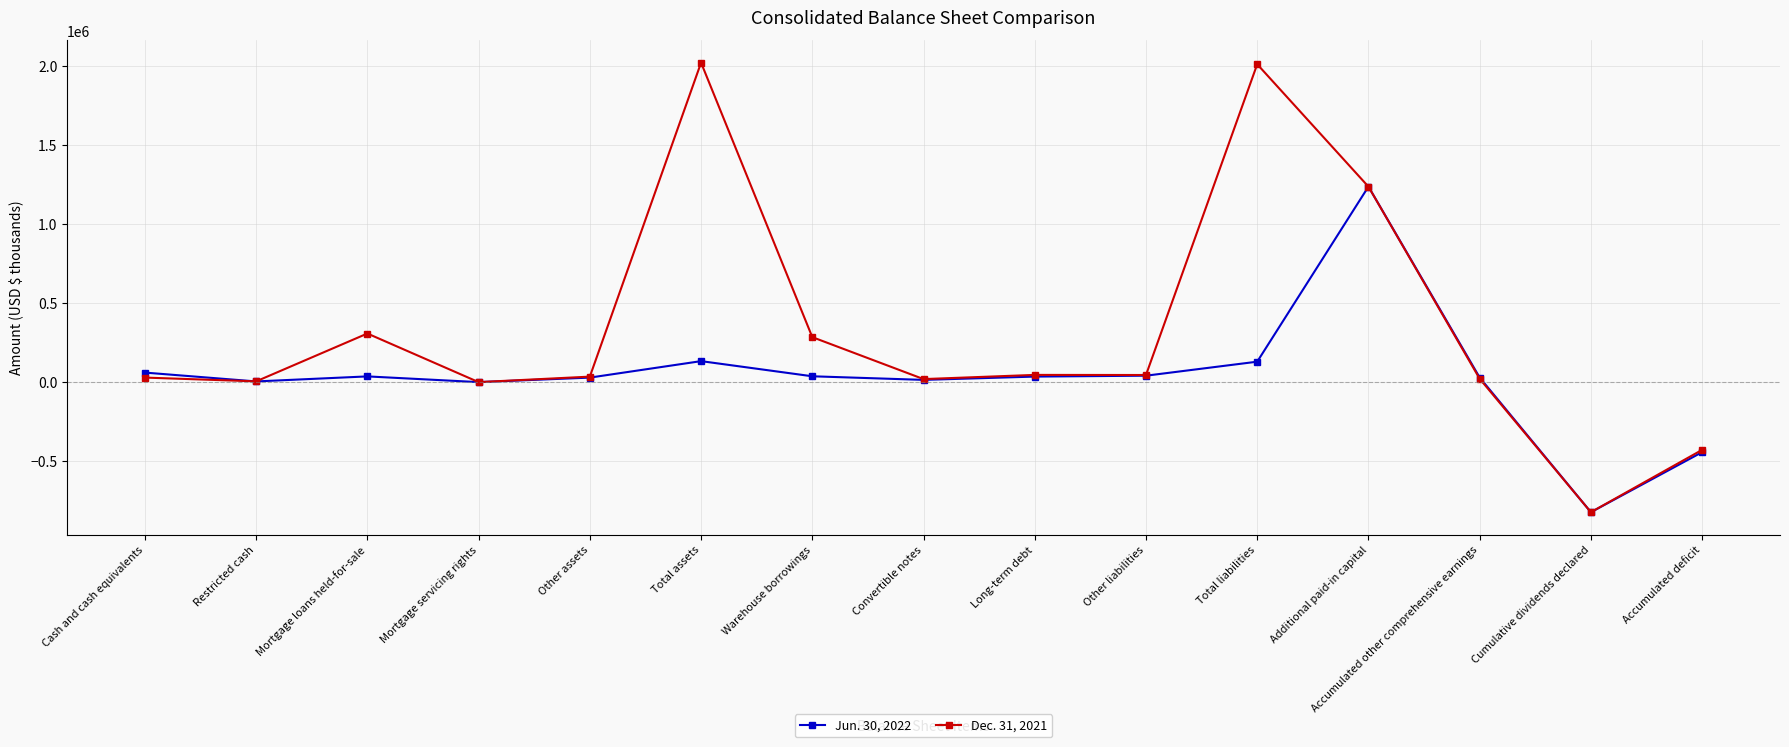

Count the number of categories in the chart.

15